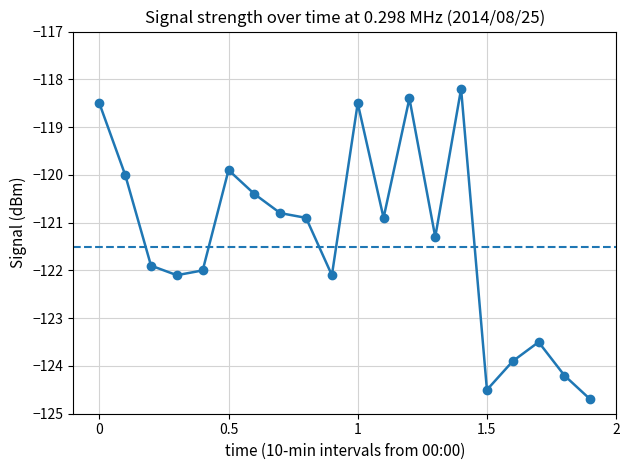

True or false: the data has more than 0 interior local peaks.

True